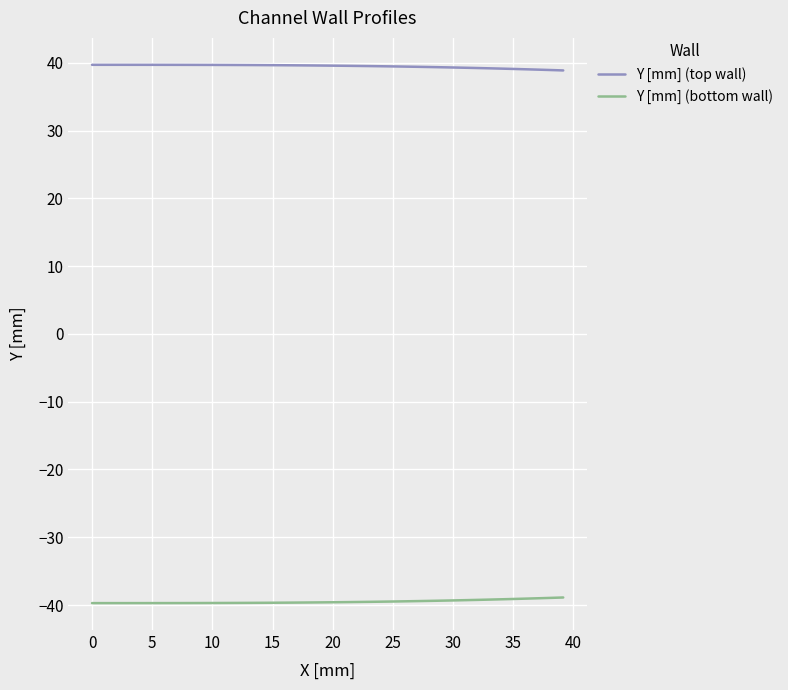

True or false: Y [mm] (top wall) and Y [mm] (bottom wall) cross at least once.

False